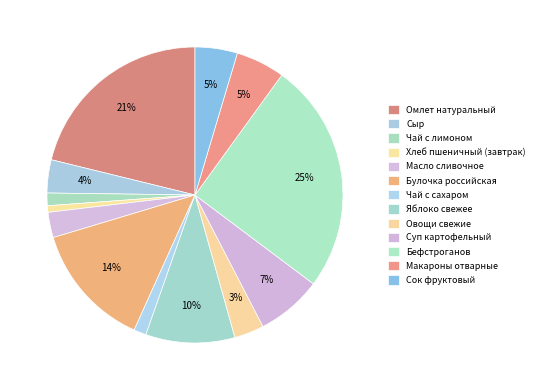

Is Яблоко свежее the majority of the pie?

No